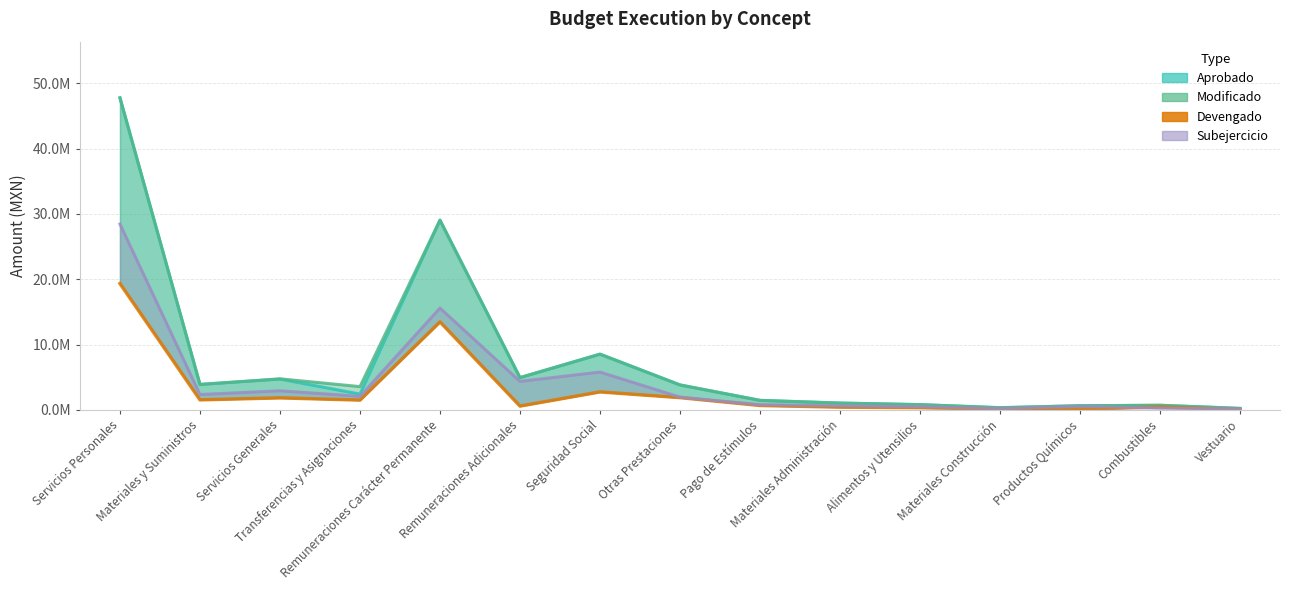

How many values are below 669975?

7